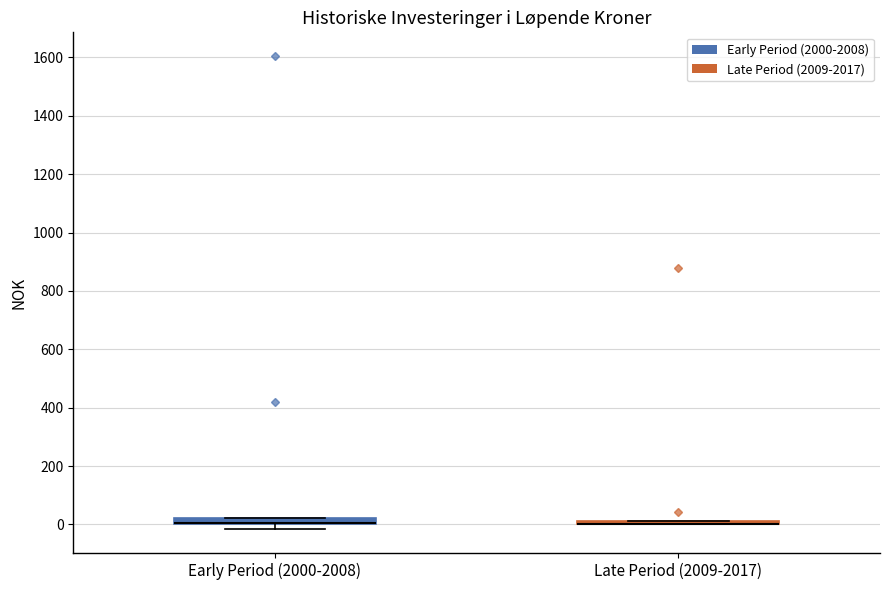

Where is the lower edge of the box for Late Period (2009-2017) on the y-axis? The values are not printed on the chart, so give them approximately, as read against the axis.

0